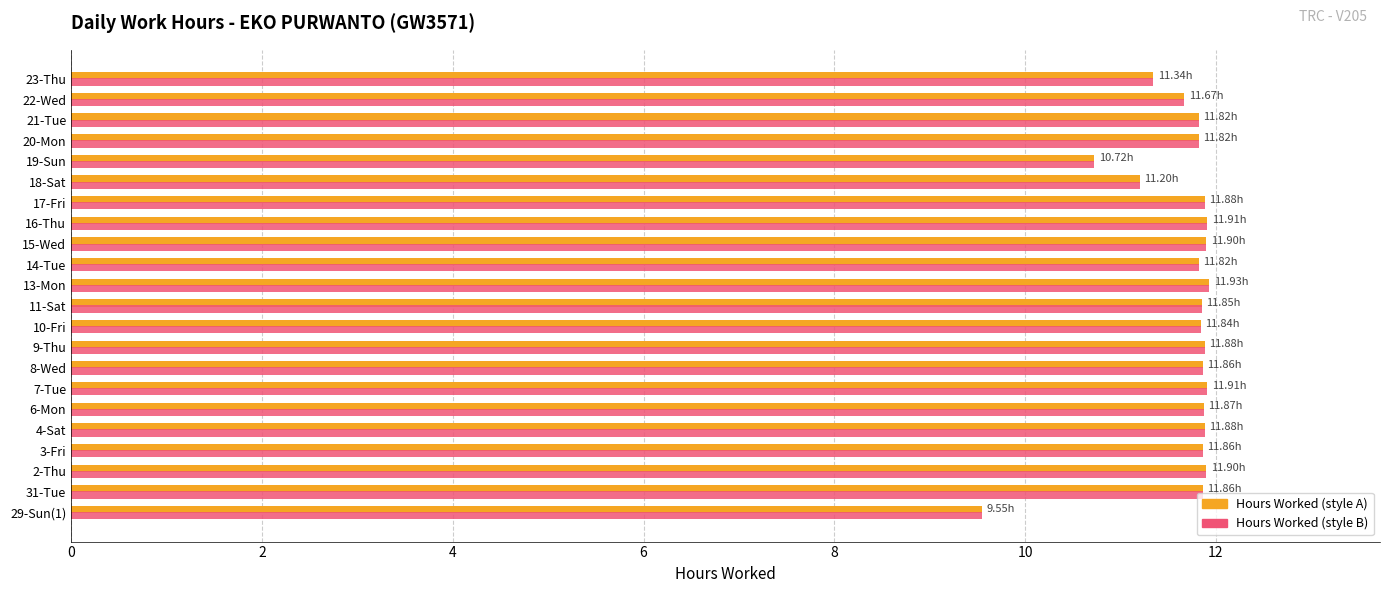

What is the total value across all series at 18-Sat?

22.4